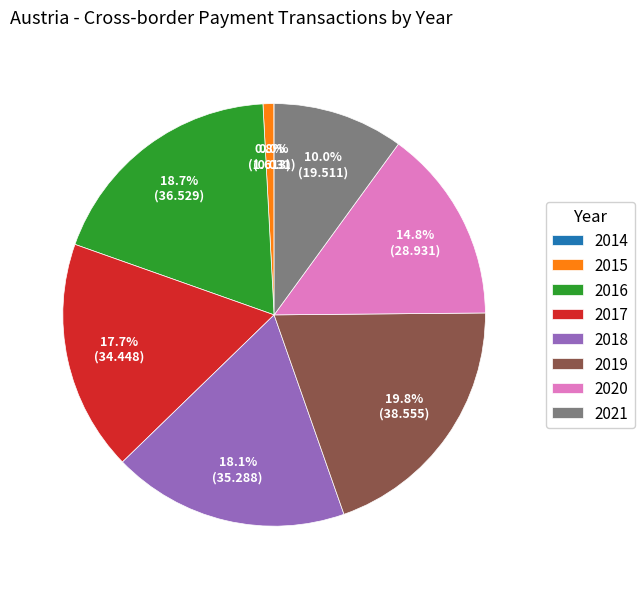

Which category has the biggest portion of the pie?

2019